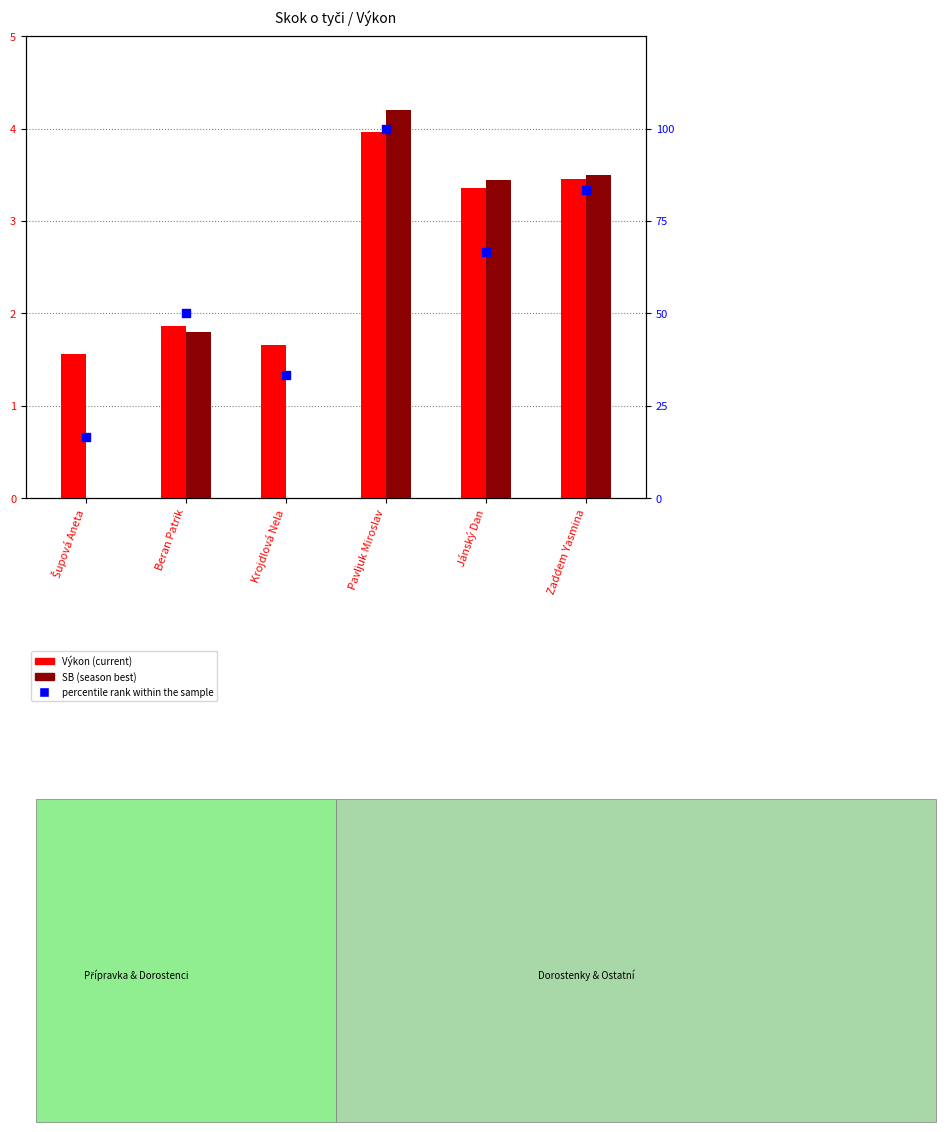

Which series reaches the maximum Y coordinate?

percentile rank within the sample